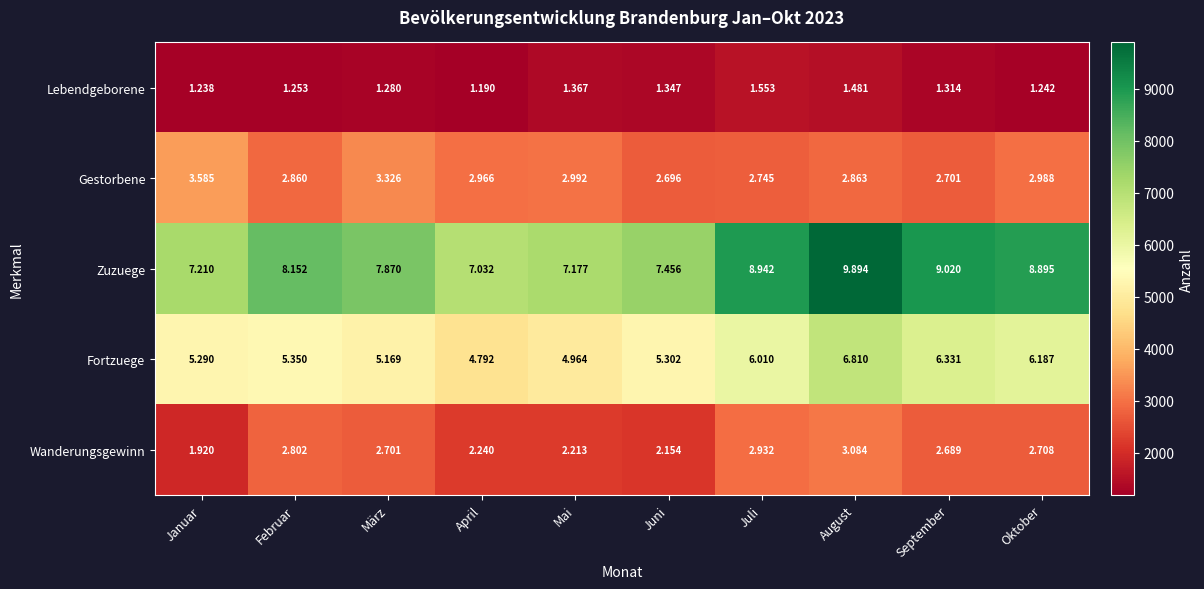

Which category has the lowest value across all series?

April